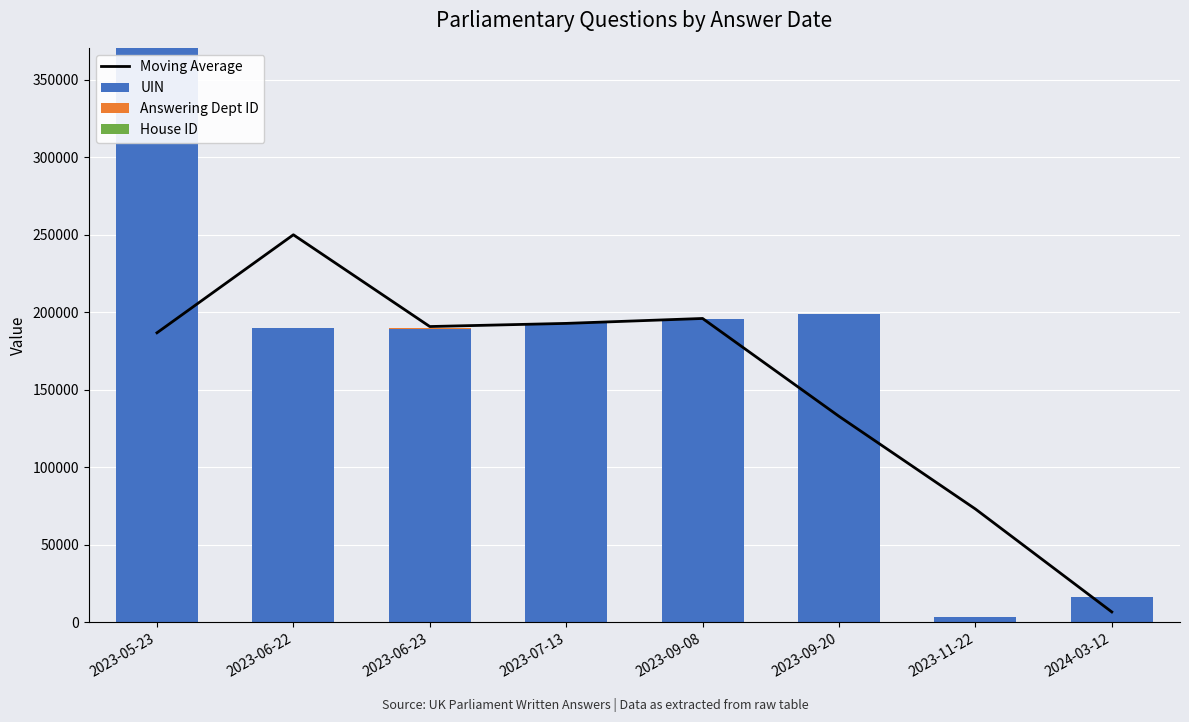

What is the difference between the Moving Average values at 2023-09-20 and 2023-06-23?

57874.0